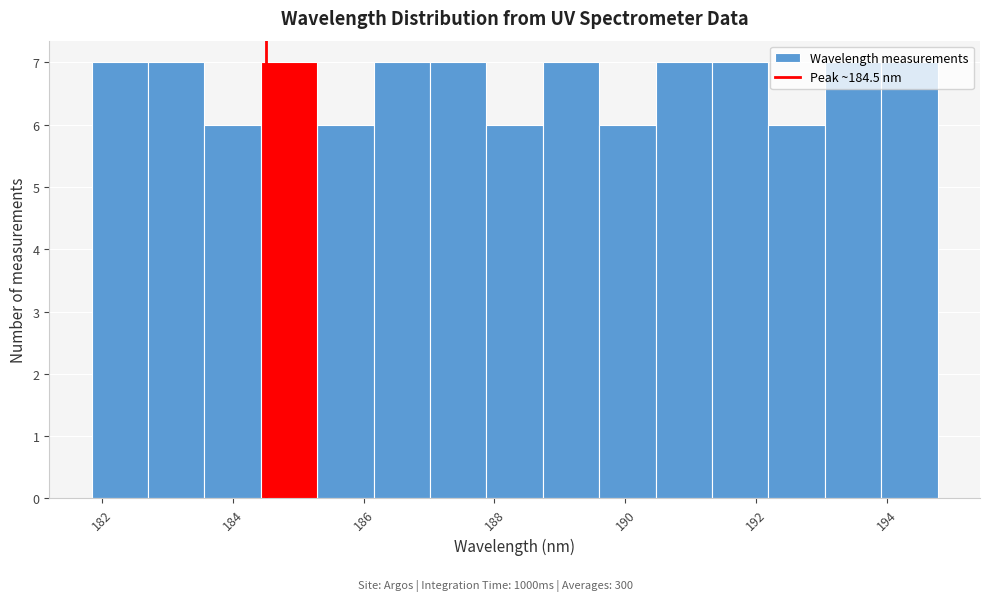

What is the height of the bar covering 190.4 to 191.4 on the x-axis? Neither the bar edges nor the heights are printed on the chart, so give them approximately, as read against the axes.

7